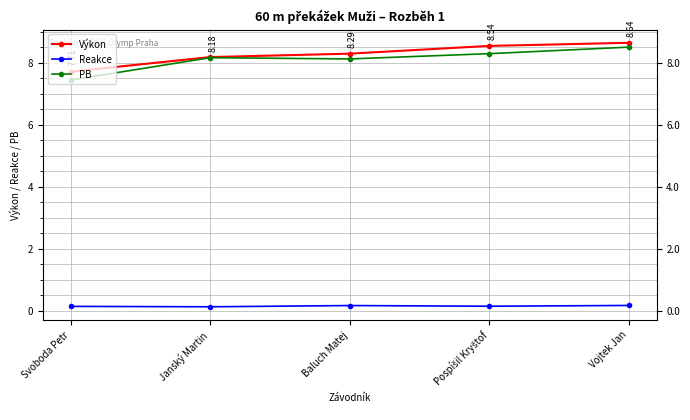

Does the chart display data point markers on the line(s)?

Yes